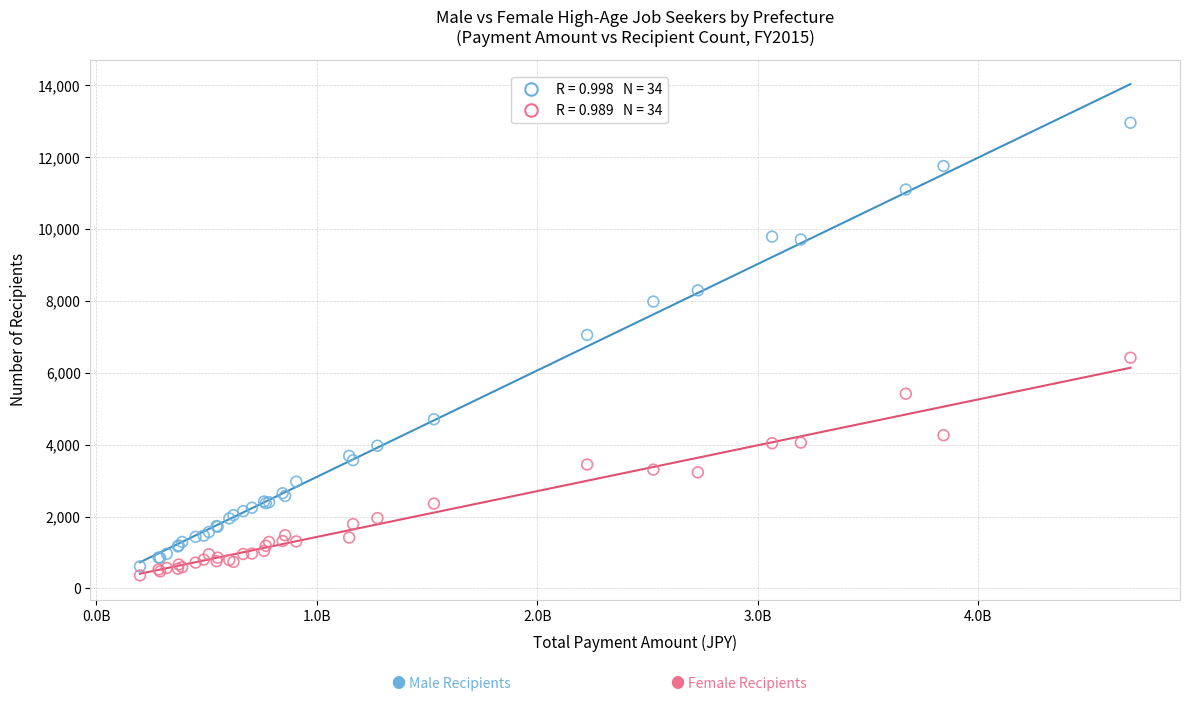

Across all series, what Y value is closest to 6664?

6424